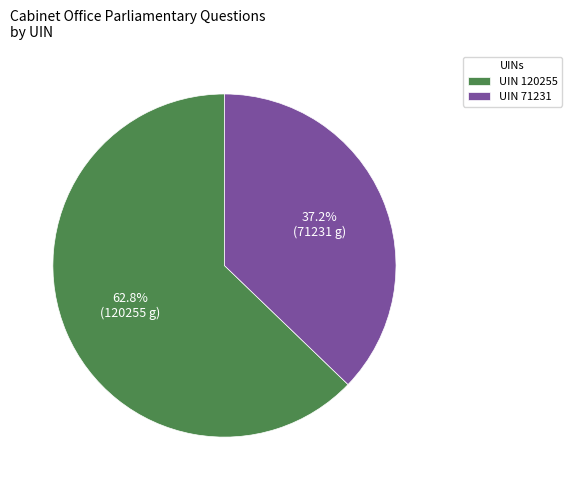

Is there any slice that represents more than half of the pie?

Yes